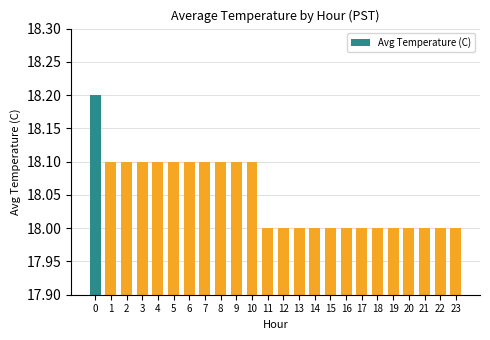

True or false: the data shows 18.2 at 0.

True